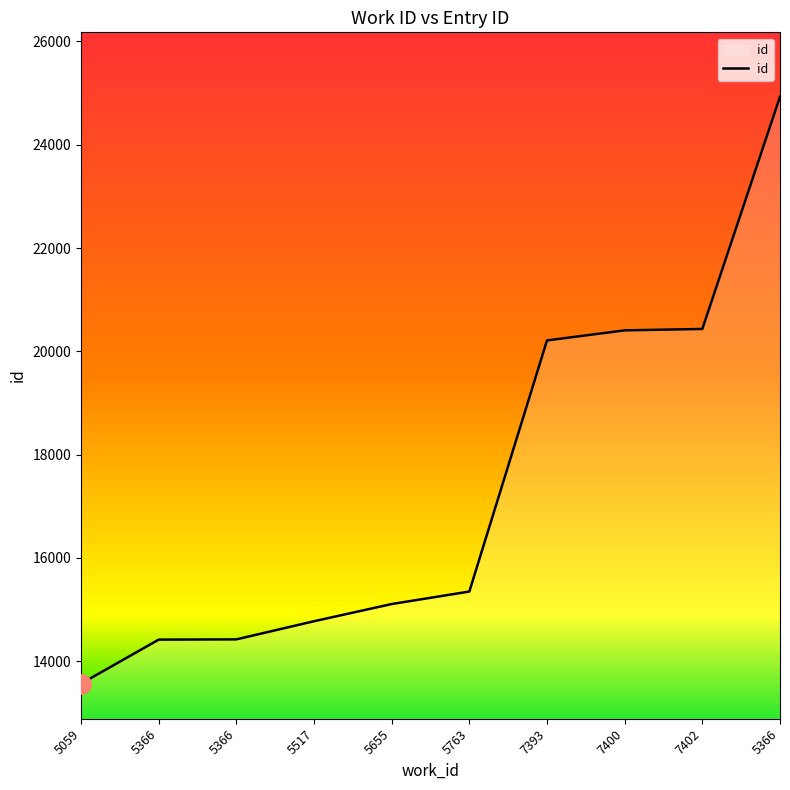

What is the sum of all values?

173621